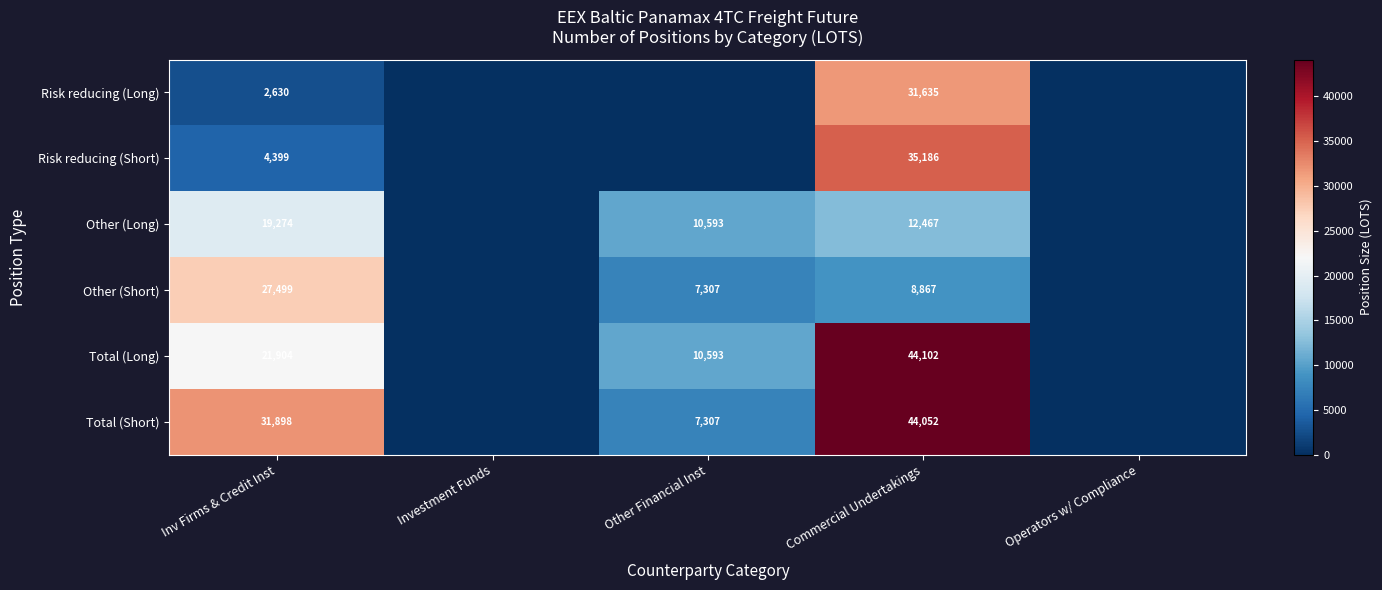

True or false: Other (Long) has a value of 34055 at Inv Firms & Credit Inst.

False